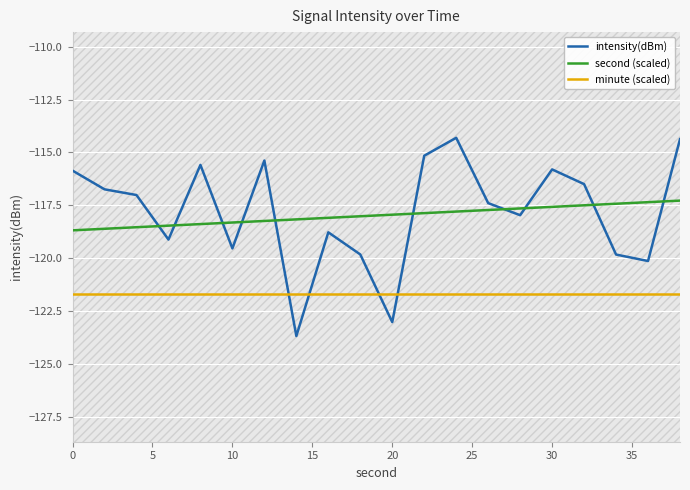

What is the difference between the maximum and minimum values in the intensity(dBm) series?

9.4